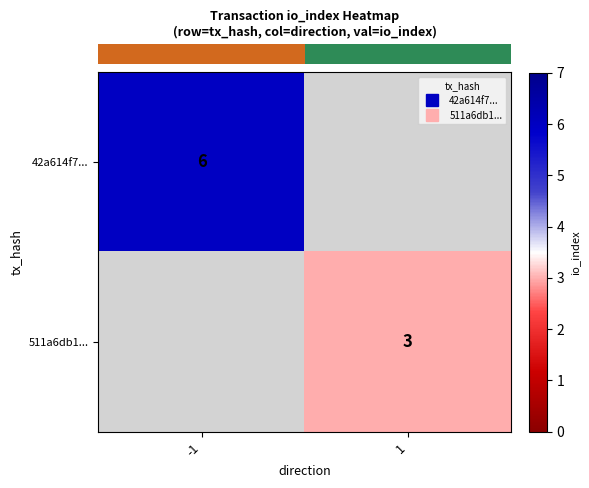

Which series has the widest spread of values?

row_0